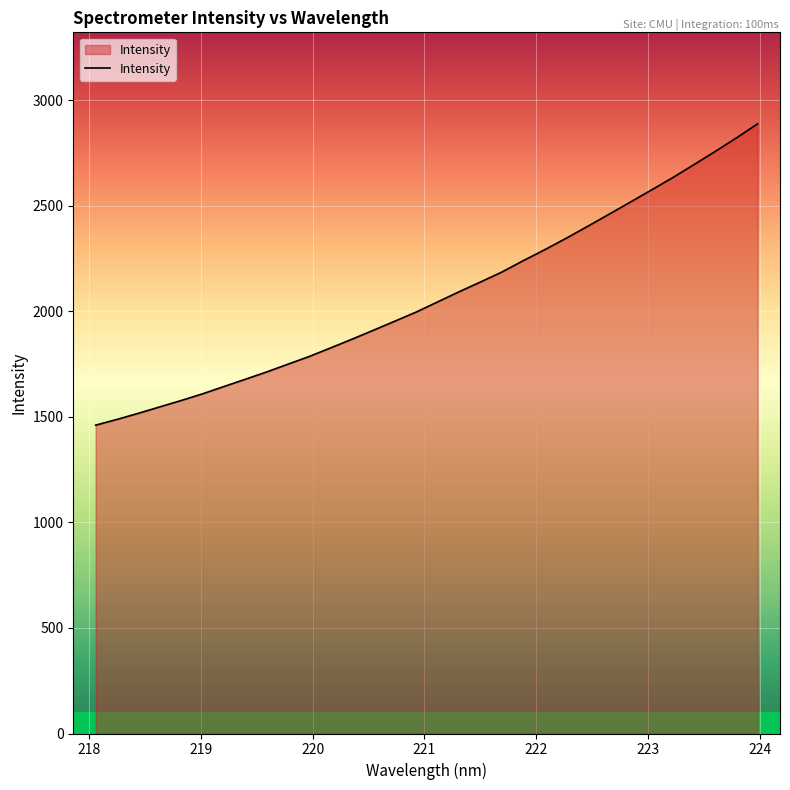

What is the maximum value shown in the chart?

2889.1